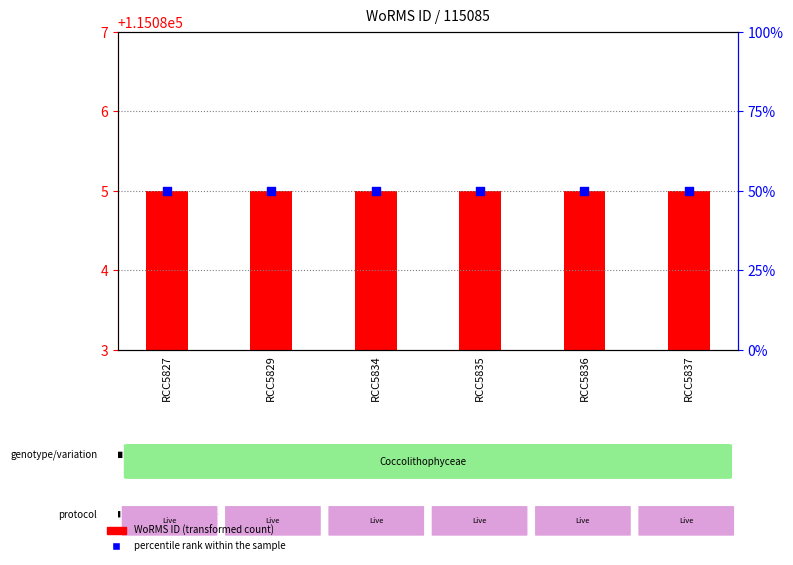

At which category is the sum across all series the highest?

RCC5827